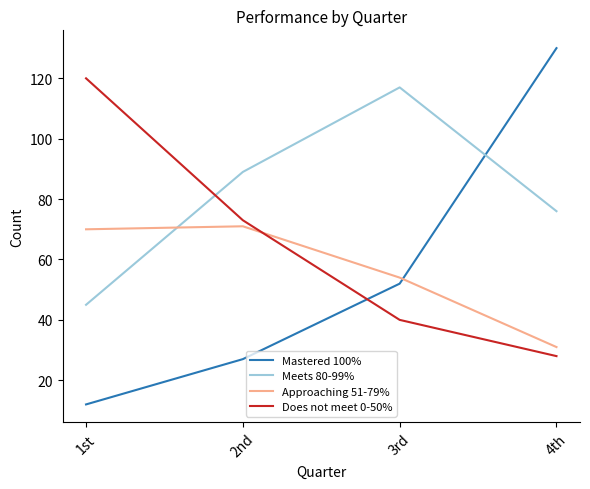

What is the approximate value of Meets 80-99% at 2nd, to the nearest 5?

90